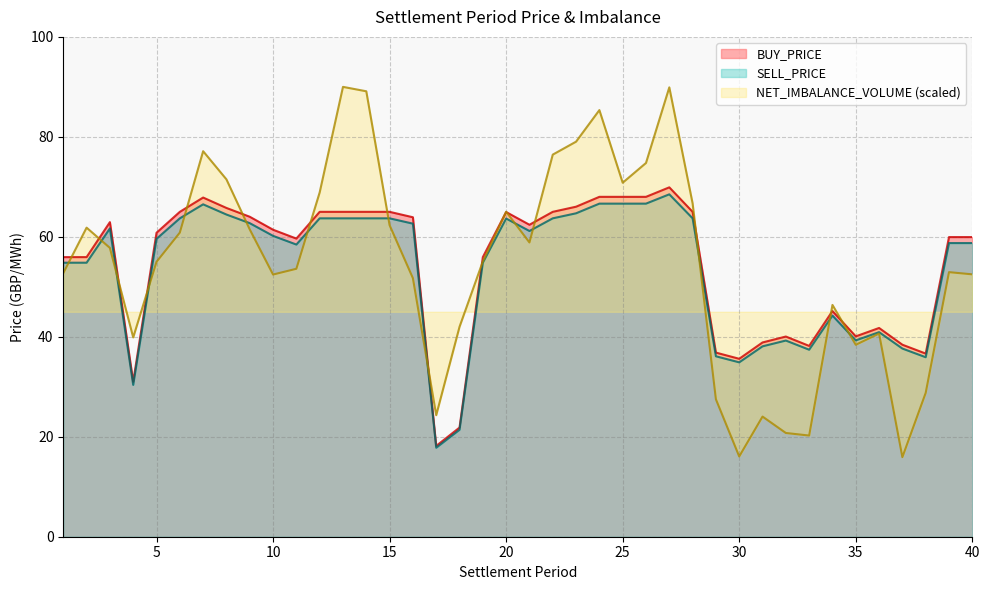

Which series has the widest spread of values?

NET_IMBALANCE_VOLUME (scaled)